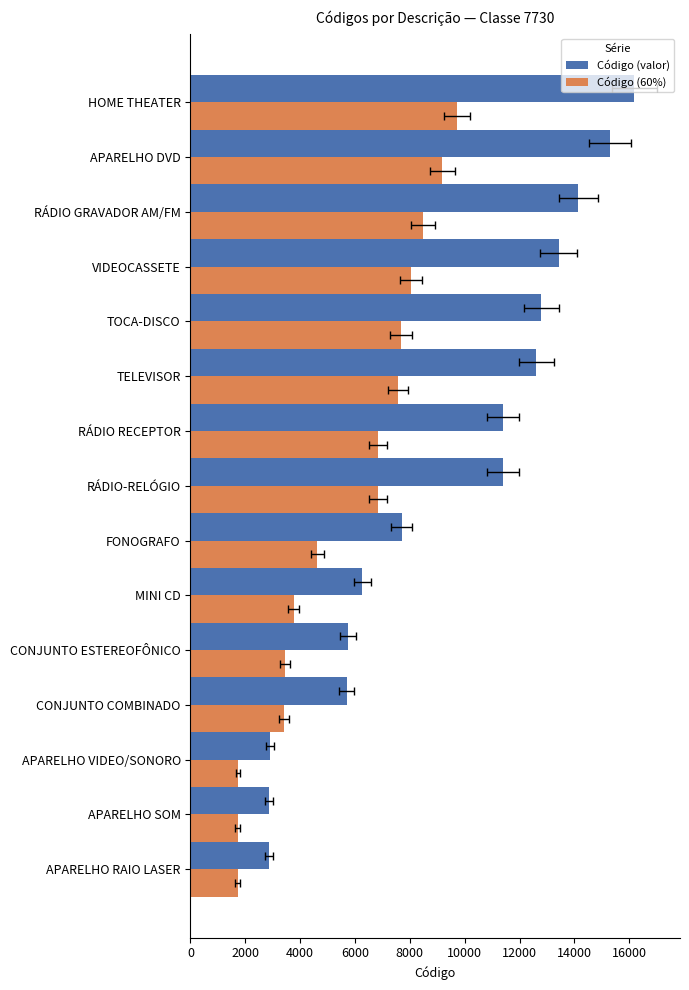

Between TELEVISOR and VIDEOCASSETE, which is larger?

VIDEOCASSETE